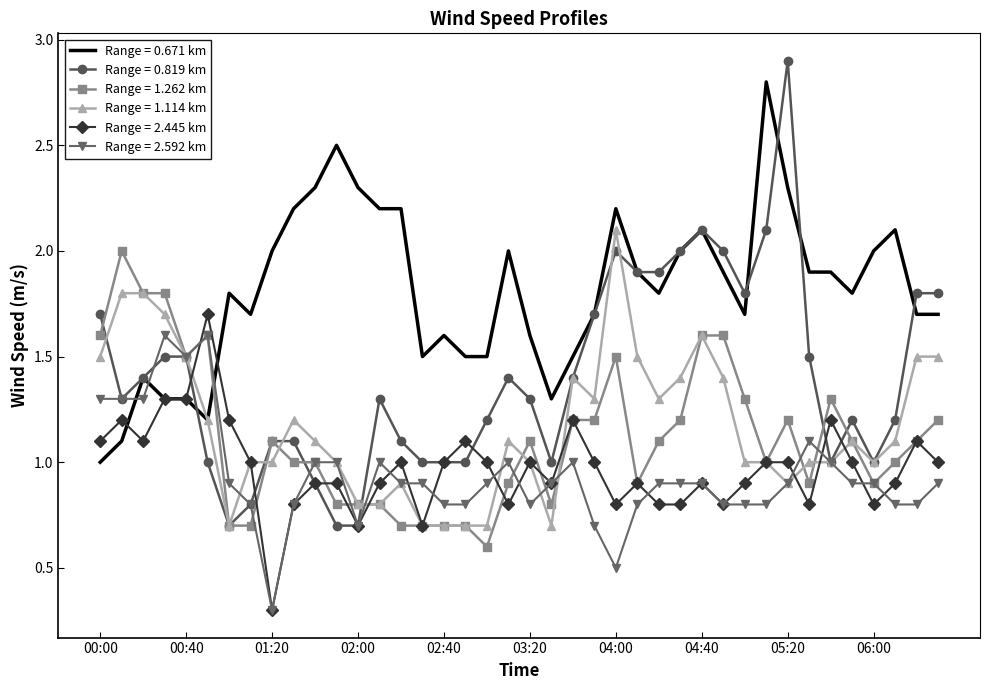

Which series has the largest total across all categories?

Range = 0.671 km